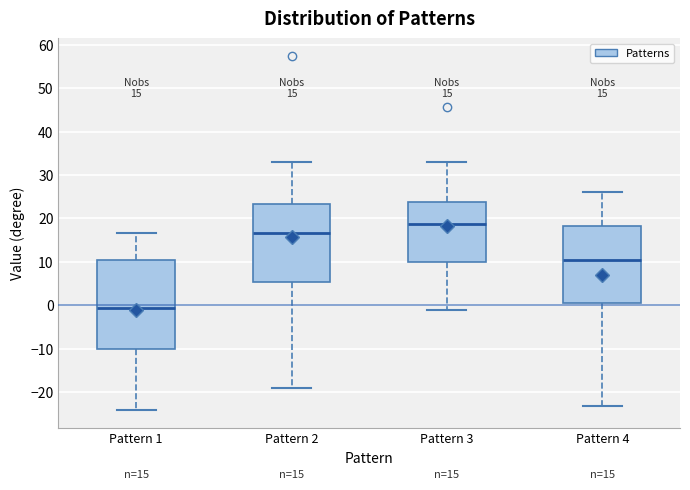

Which box is the tallest, from its lower edge to its upper edge?

Pattern 1